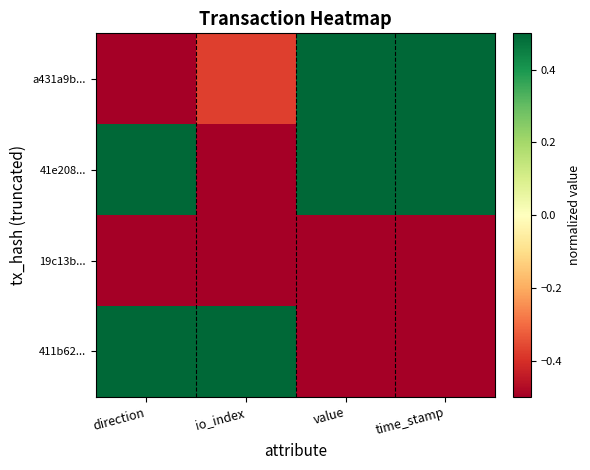

Which has a higher value, time_stamp or direction?

time_stamp